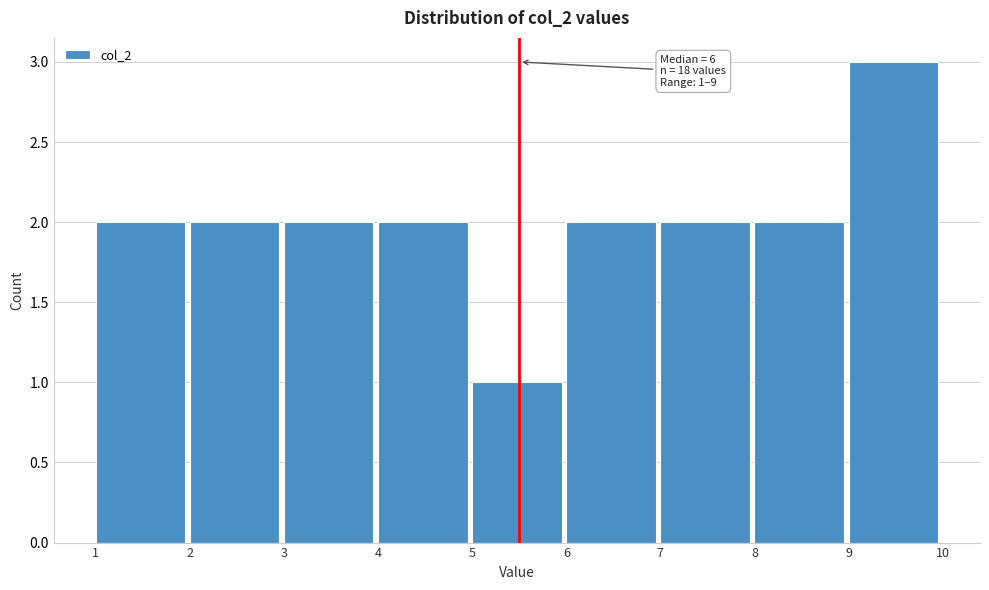

Which range on the x-axis has the tallest bar?

9 to 10